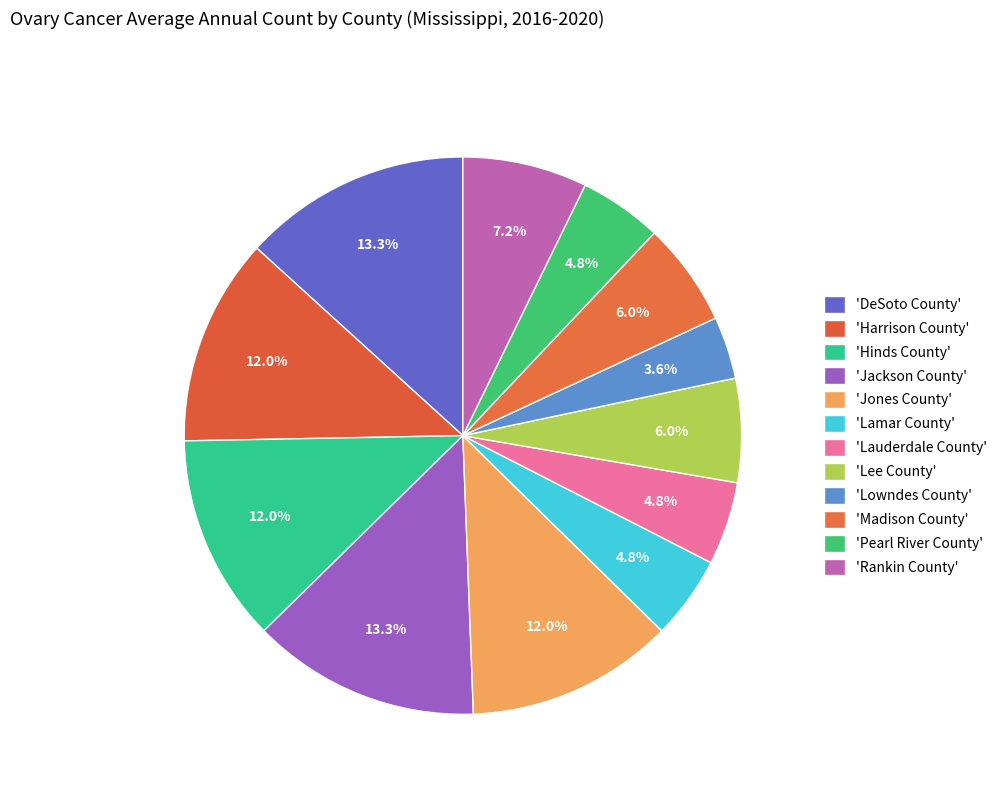

What is the largest slice in the pie chart?

DeSoto County